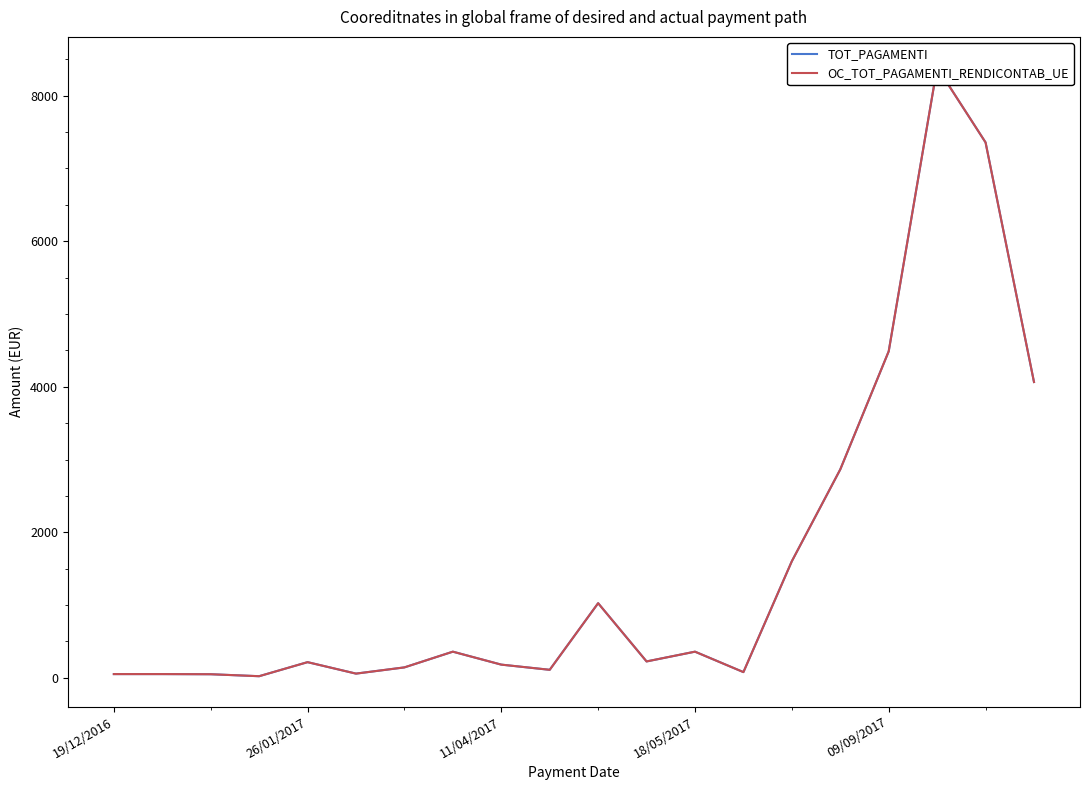

True or false: TOT_PAGAMENTI and OC_TOT_PAGAMENTI_RENDICONTAB_UE cross at least once.

False